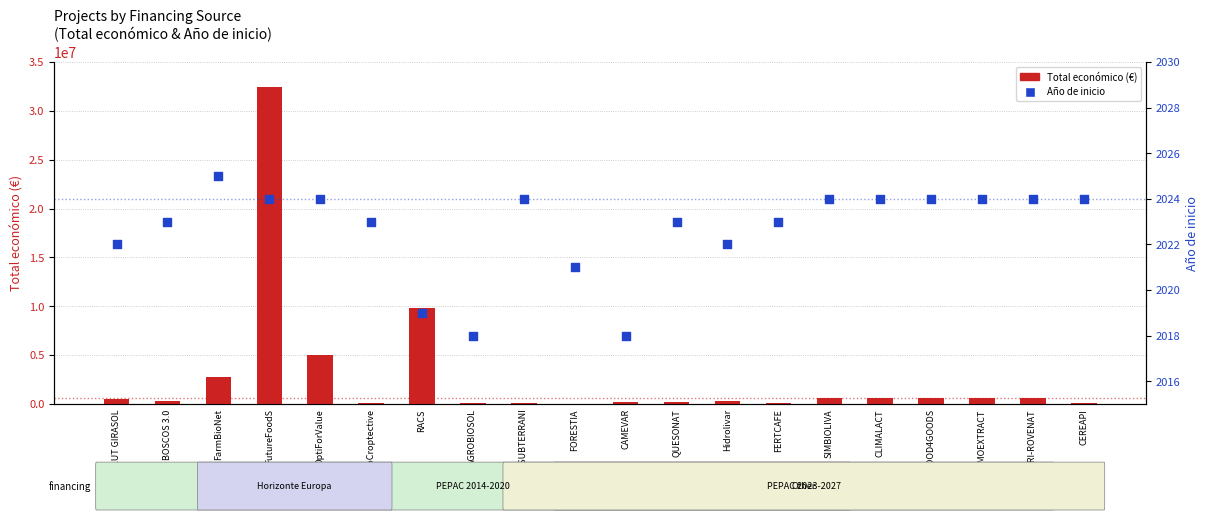

Which series has the widest spread of Y values?

Total económico (€)